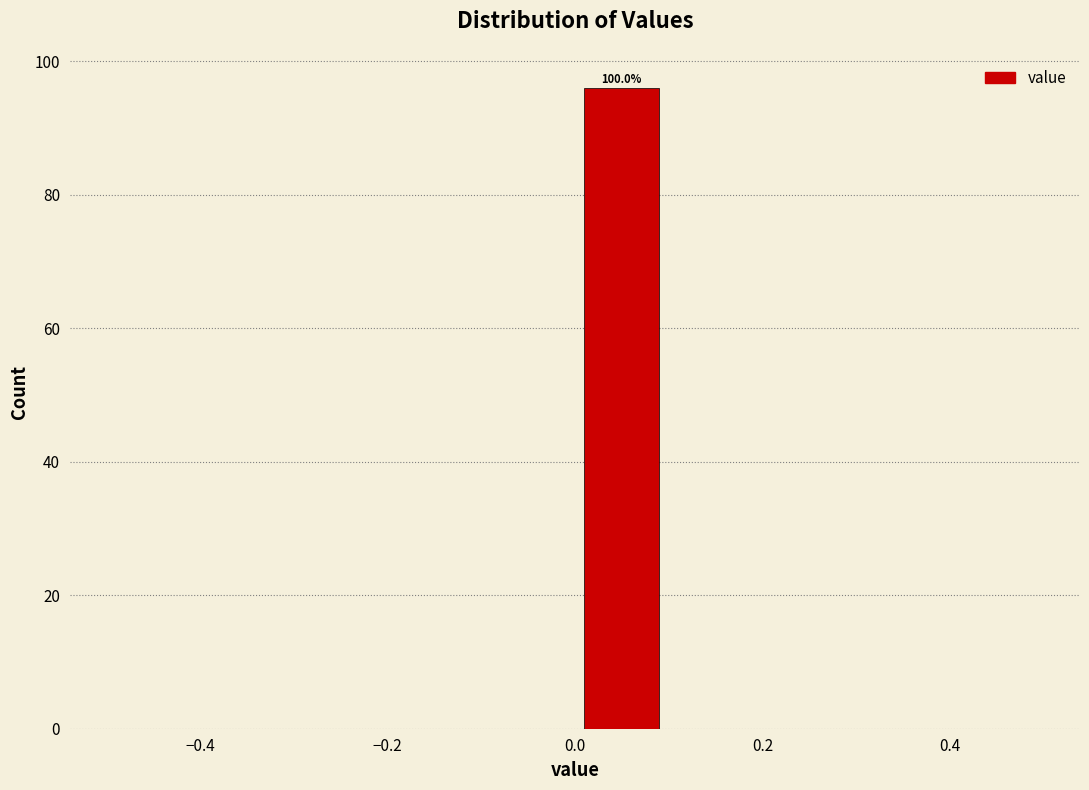

Over which range of the x-axis is the bar tallest?

0.0 to 0.1